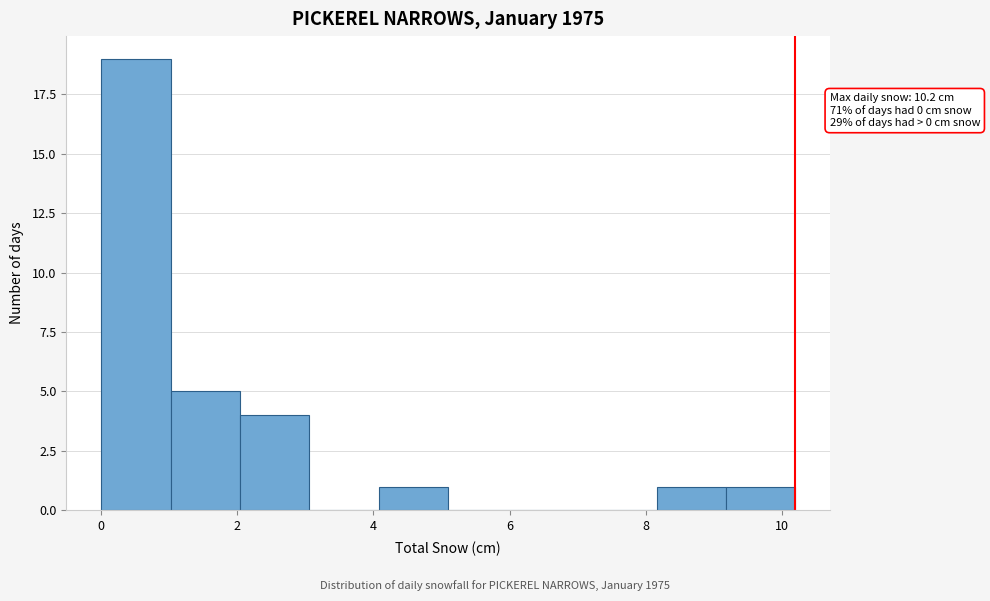

Which range on the x-axis has the tallest bar?

0.00 to 1.02